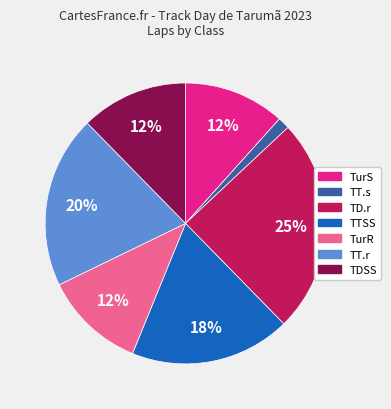

What is the smallest slice in the pie chart?

TT.s